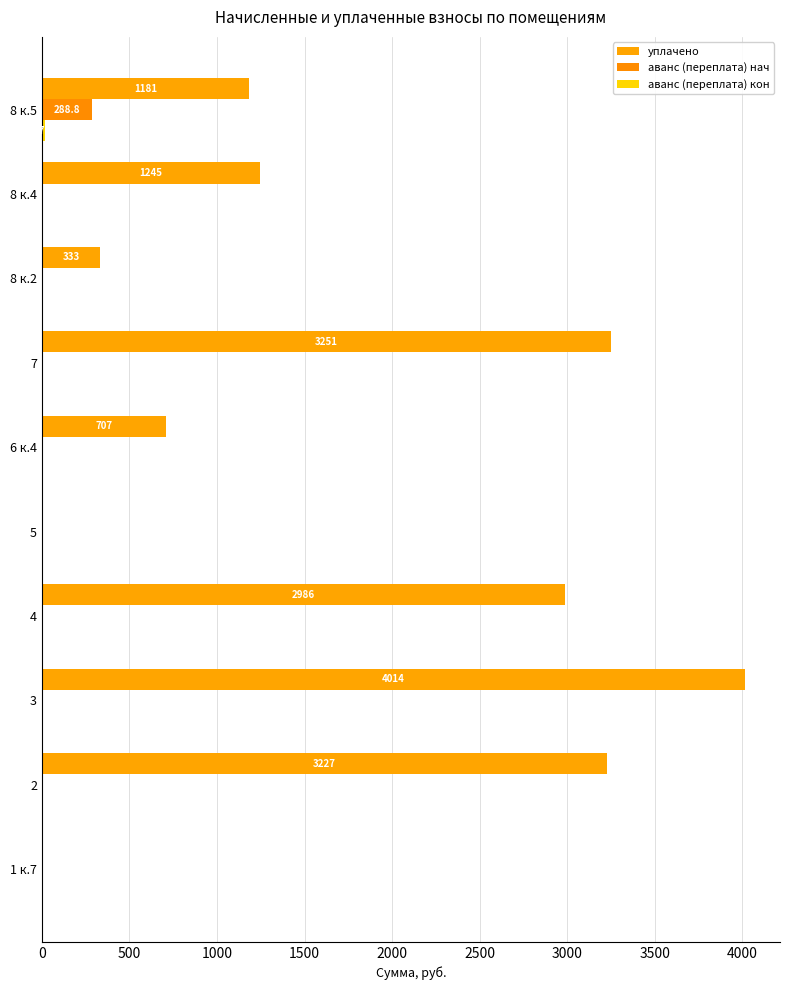

Reading left to right, what are all the values shown in this chart?

уплачено: 0.0	3227.0	4013.6	2986.4	0.0	707.4	3250.7	333.0	1245.0	1181.4
аванс (переплата) нач: 0.0	0.0	0.0	0.0	0.0	0.0	0.0	0.0	0.0	288.8
аванс (переплата) кон: 0.0	0.0	0.0	0.0	0.0	0.0	0.0	0.0	0.0	17.9